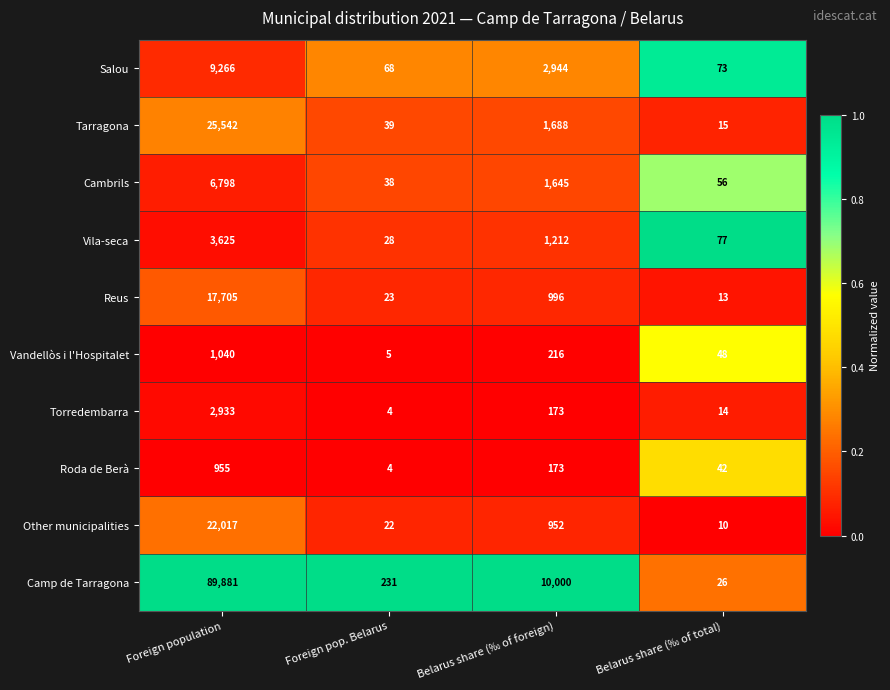

What is the difference between the Salou values at Foreign pop. Belarus and Foreign population?

9198